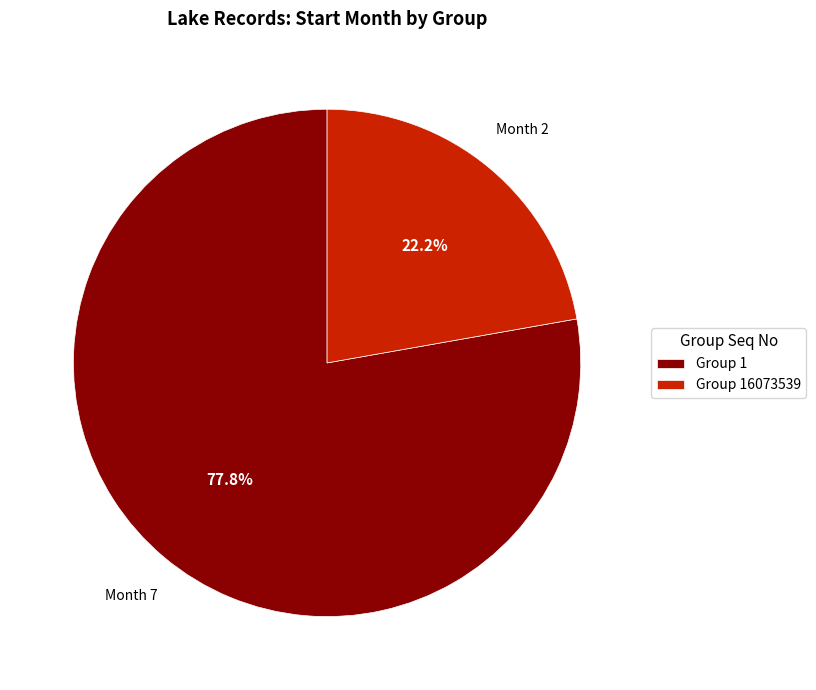

Rank the categories by value from highest to lowest.

Group 1, Group 16073539